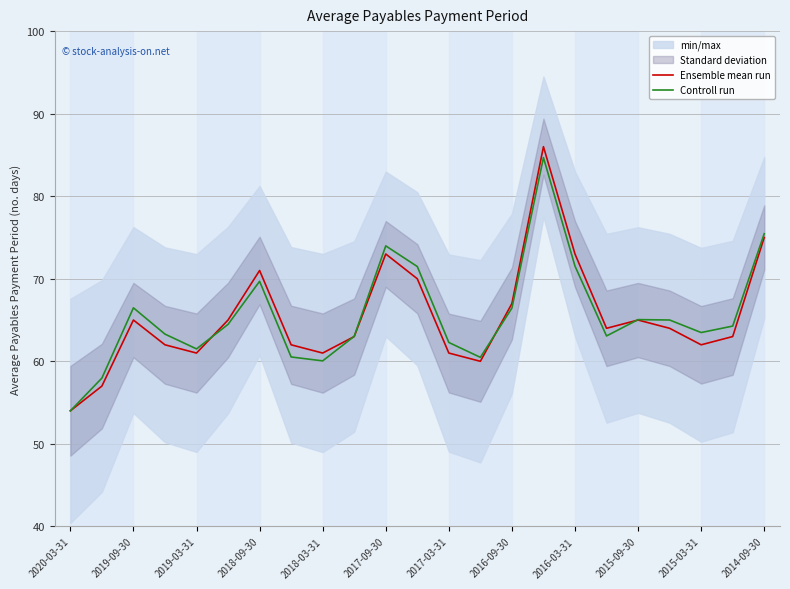

List the series in order of their overall mean, highest first.

Controll run, Ensemble mean run